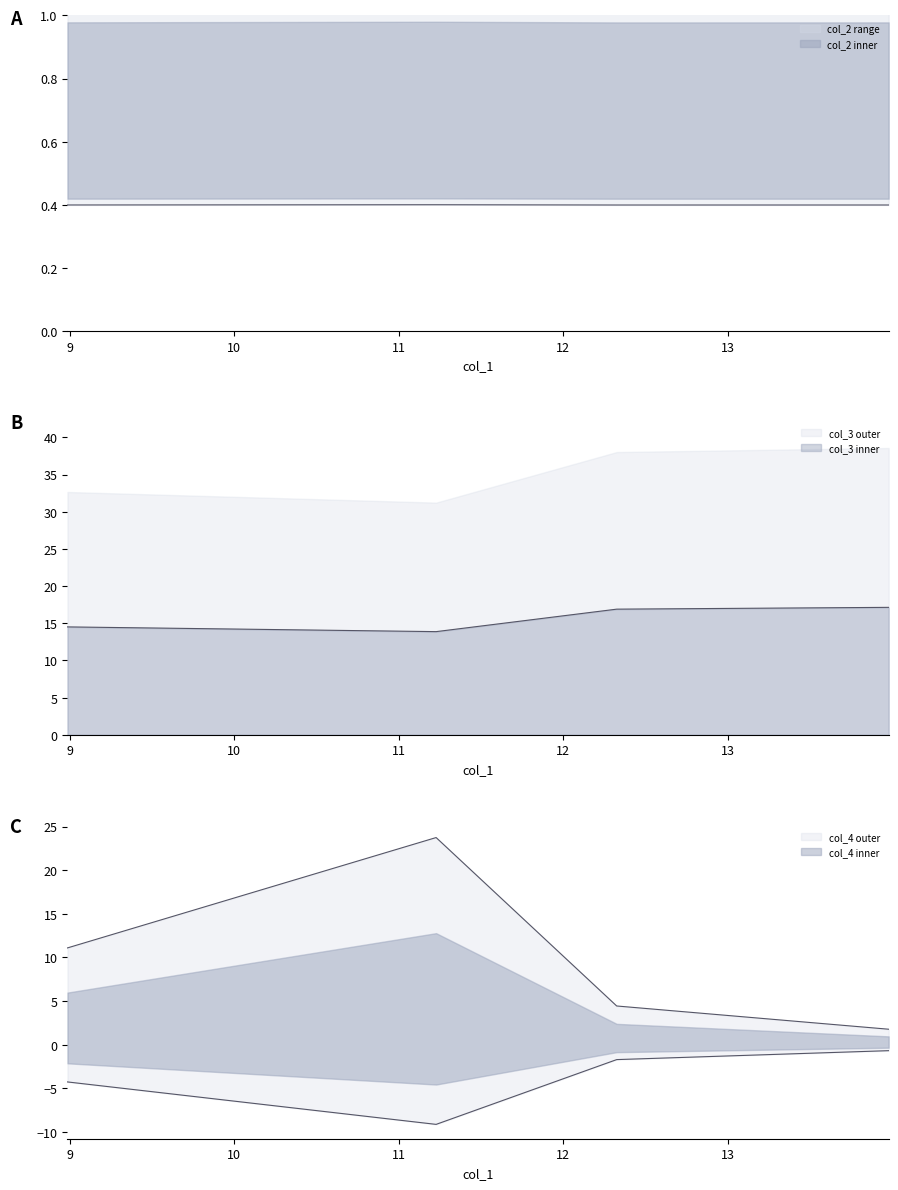

At which category does col_4 reach its first local peak?

11.2267